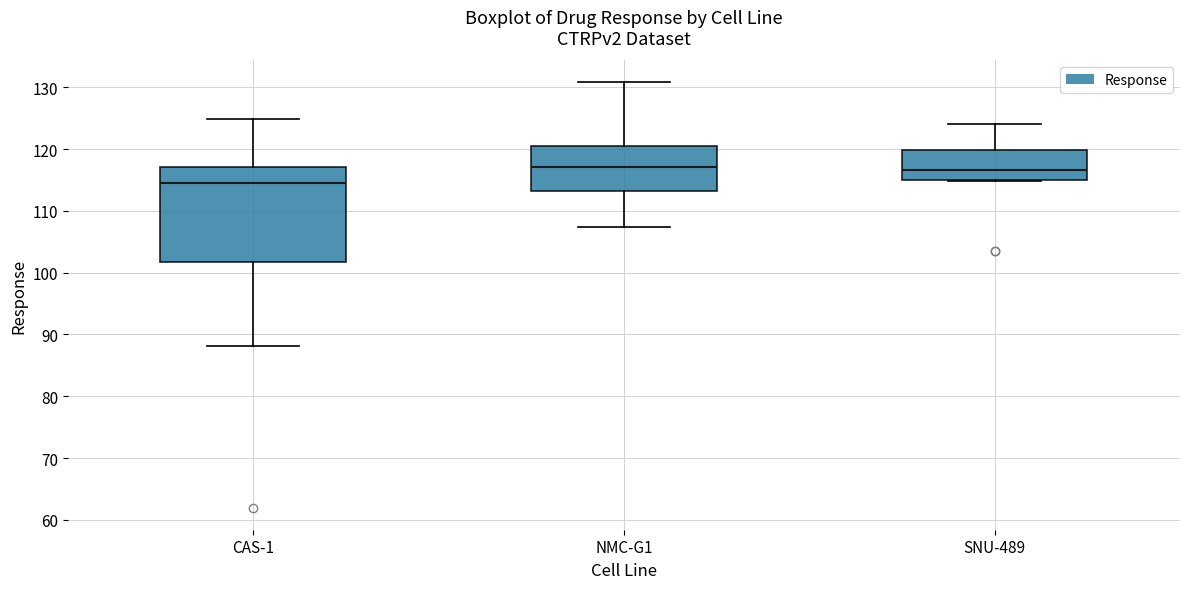

Reading left to right, read every box against the y-axis: the position of its median line, the range the box covers, and the ends of its whiskers. The values are not printed on the chart, so give them approximately, as read against the axis.

CAS-1: median 114, box 102 to 117, whiskers 88 to 125
NMC-G1: median 117, box 113 to 121, whiskers 107 to 131
SNU-489: median 117, box 115 to 120, whiskers 115 to 124